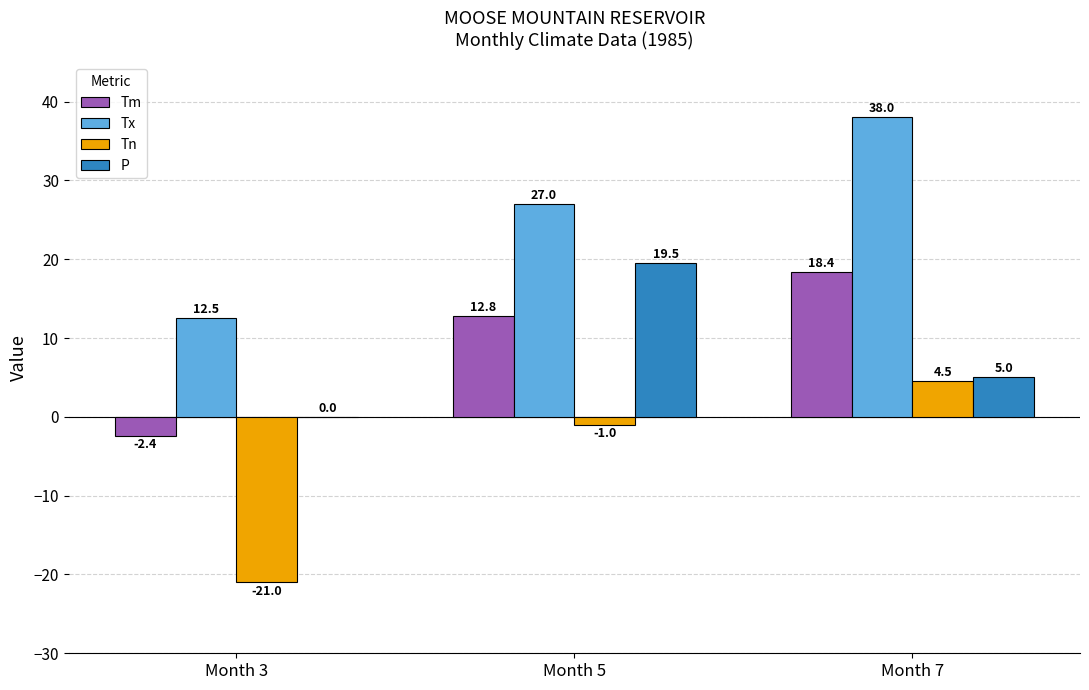

What is the maximum value for Tm?

18.4